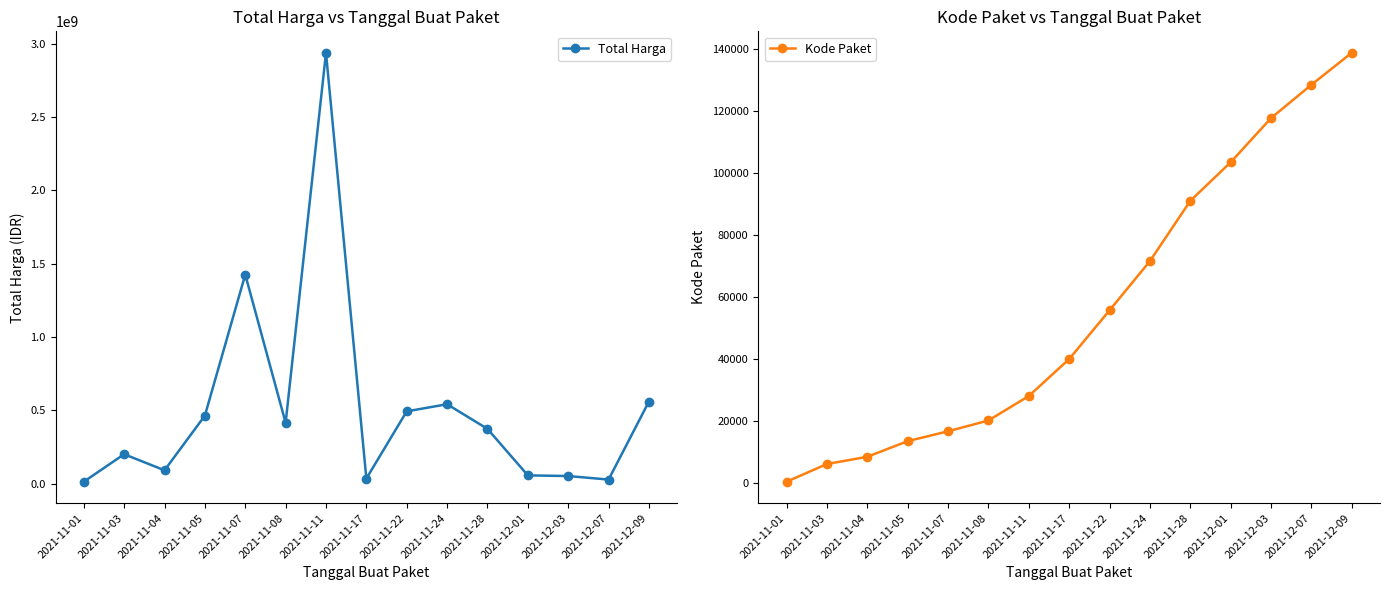

At how many categories does at least one series exceed 1390730454?

2